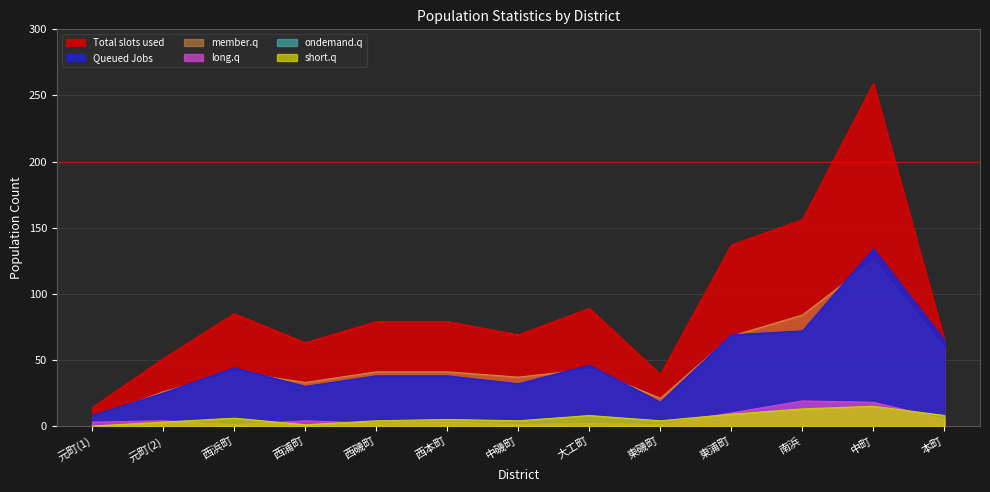

Reading right to left, list all the values displayed in this chart.

Total slots used: 65	259	156	137	39	89	69	79	79	63	85	51	14
Queued Jobs: 65	134	72	69	18	46	32	38	38	30	44	25	8
member.q: 59	125	84	68	21	43	37	41	41	33	41	26	6
long.q: 5	18	19	10	1	2	1	3	2	4	1	4	3
ondemand.q: 4	17	18	7	4	7	1	4	1	1	1	2	1
short.q: 8	15	13	9	4	8	4	5	4	1	6	3	0